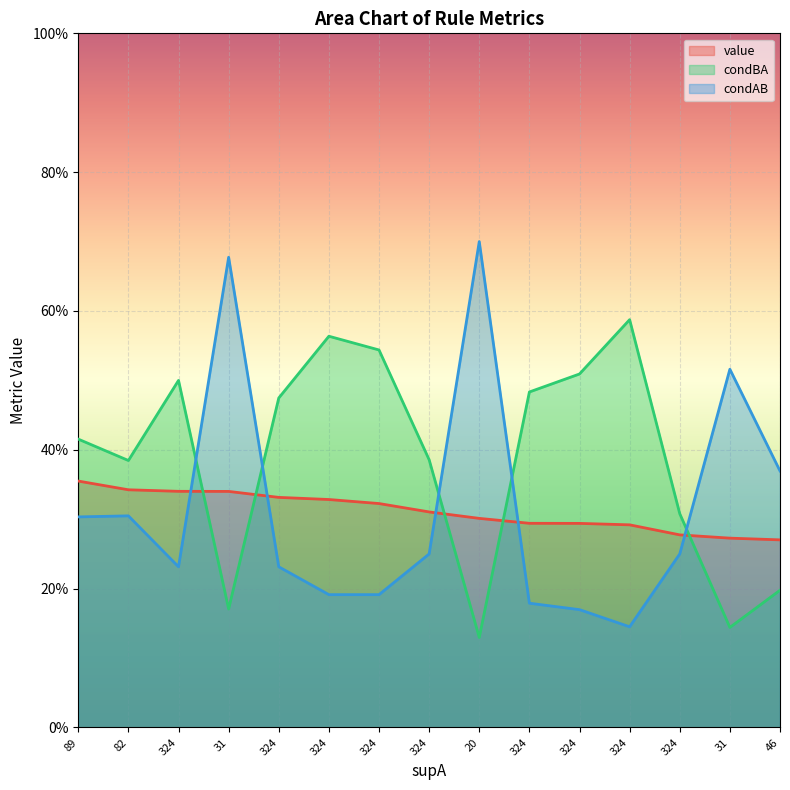

Count the number of data series in this chart.

3